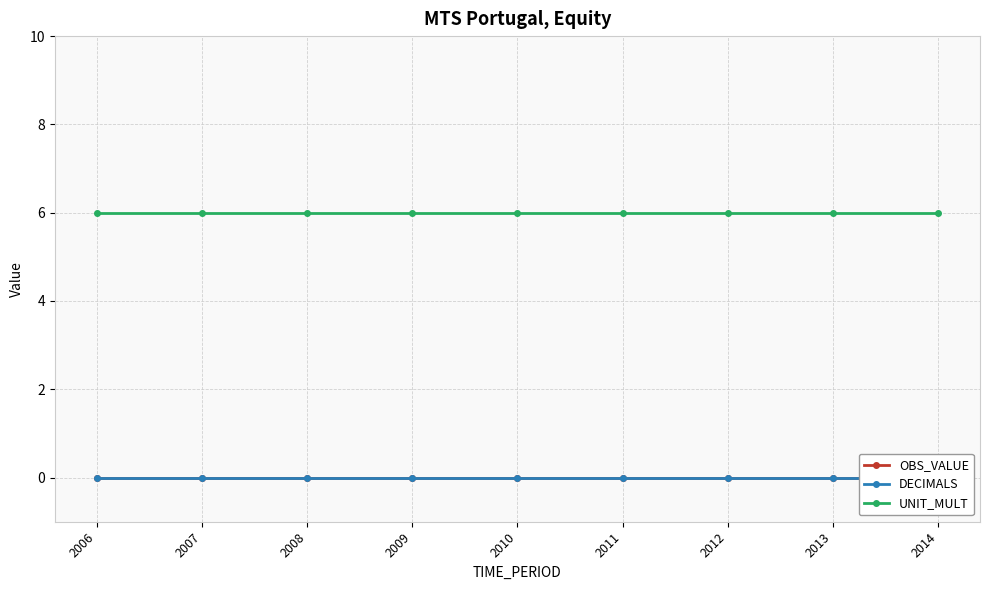

True or false: DECIMALS and UNIT_MULT intersect in this chart.

False